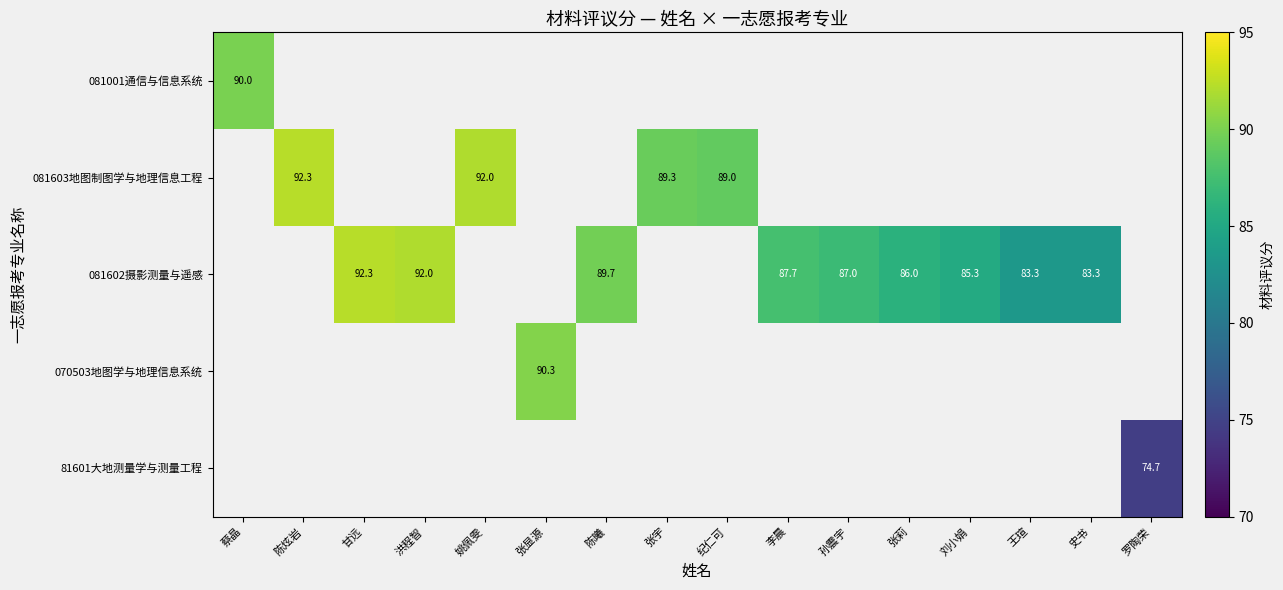

The value of 081603地图制图学与地理信息工程 at 纪仁可 is 89.0. True or false?

True